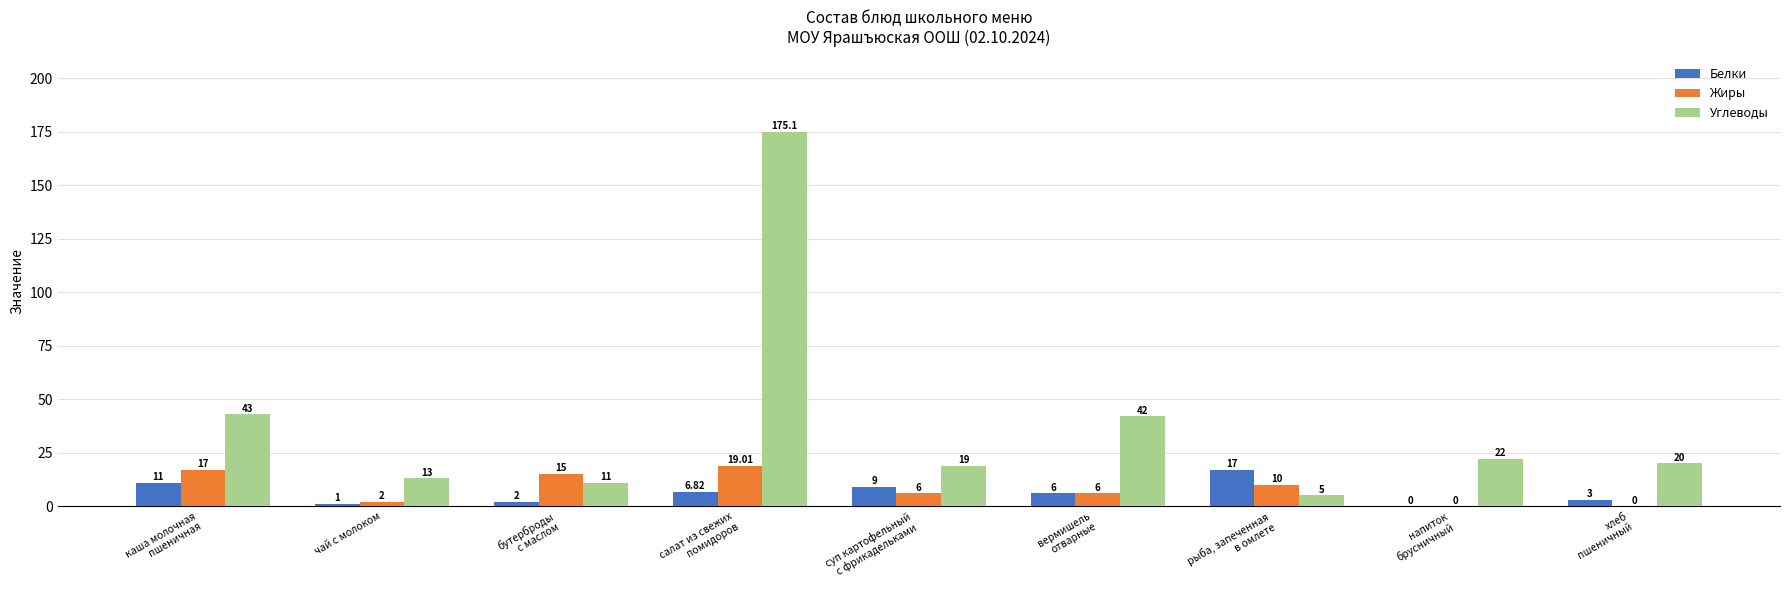

Which series has the largest total across all categories?

Углеводы